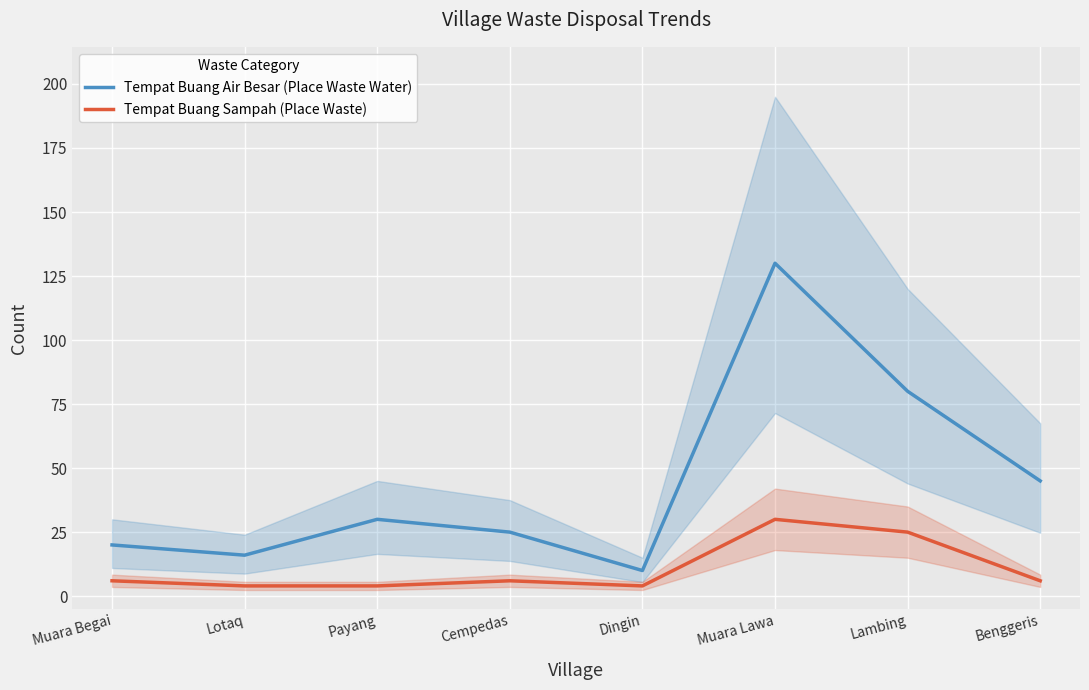

Read the Tempat Buang Air Besar (Place Waste Water) value at Lotaq.

16